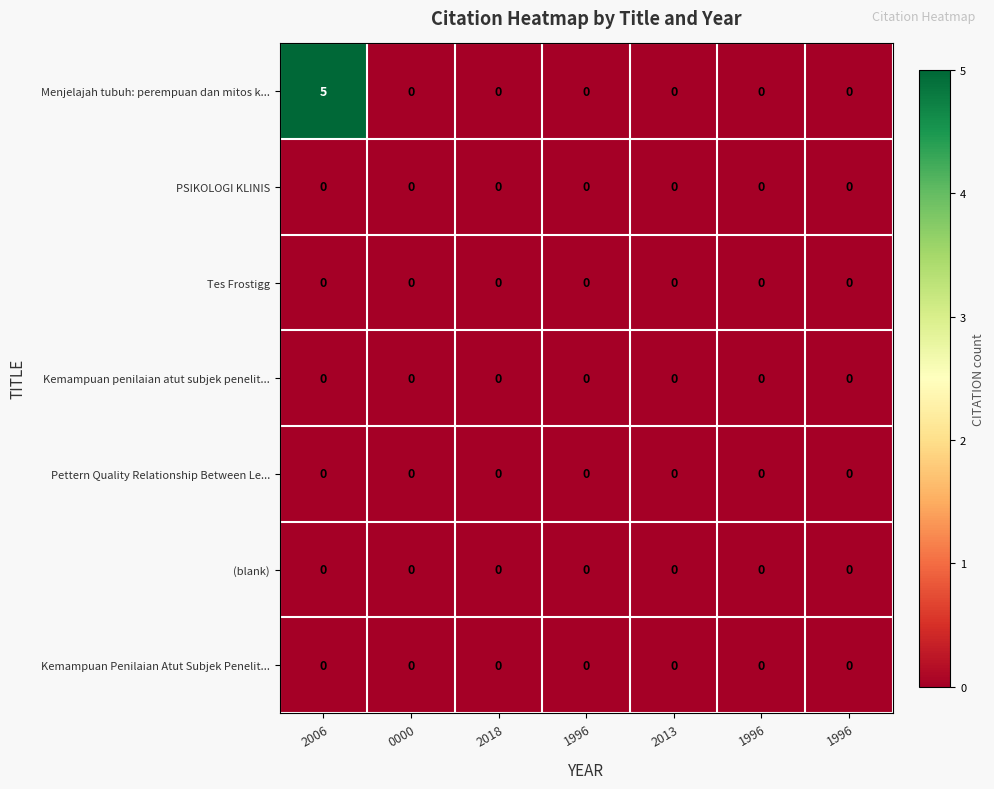

At how many categories does at least one series exceed 1?

1